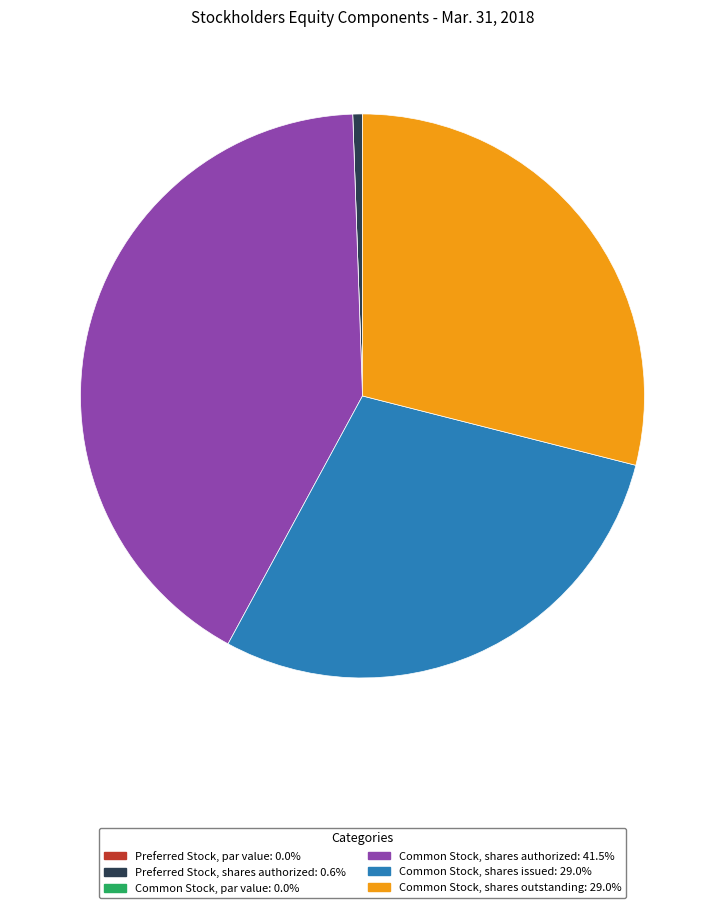

Which category has the biggest portion of the pie?

Common Stock, shares authorized